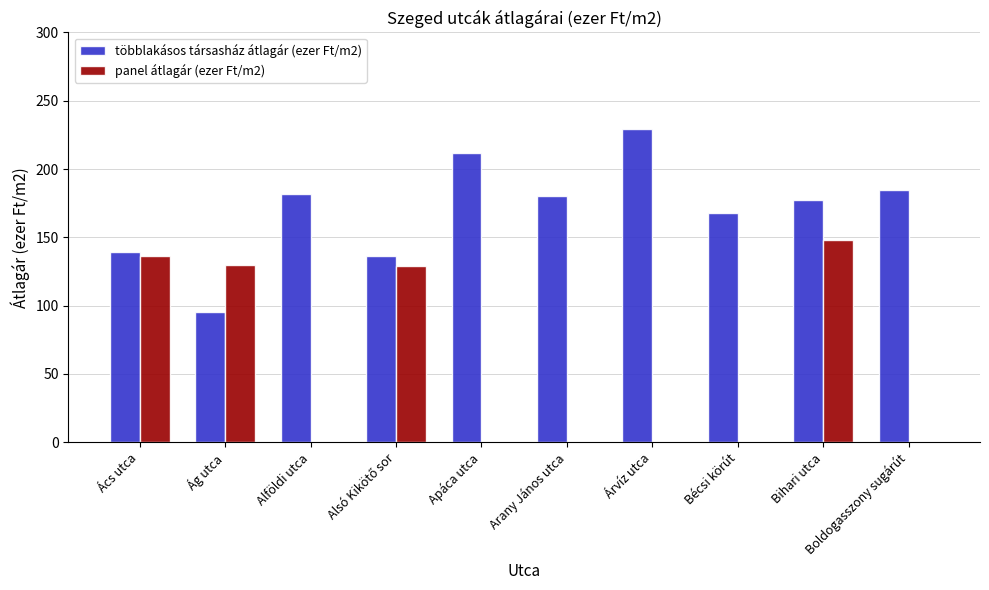

Are the bars grouped side by side (vs. stacked)?

Yes